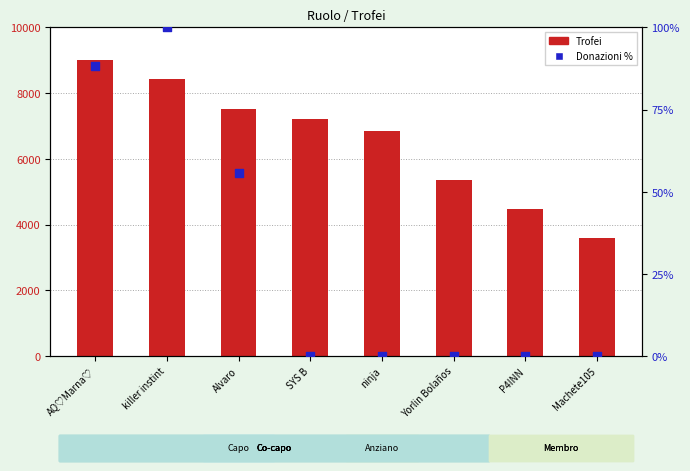

What are all the series names shown in the legend?

Trofei, Donazioni %